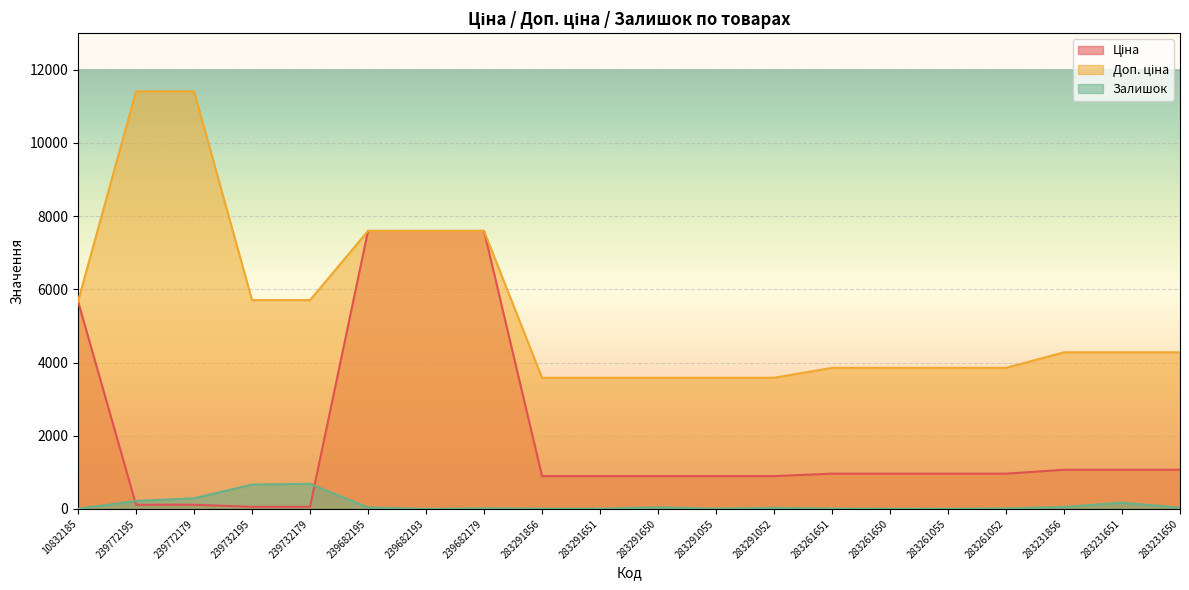

What is the difference between the Ціна values at 283291650 and 283231650?

173.9